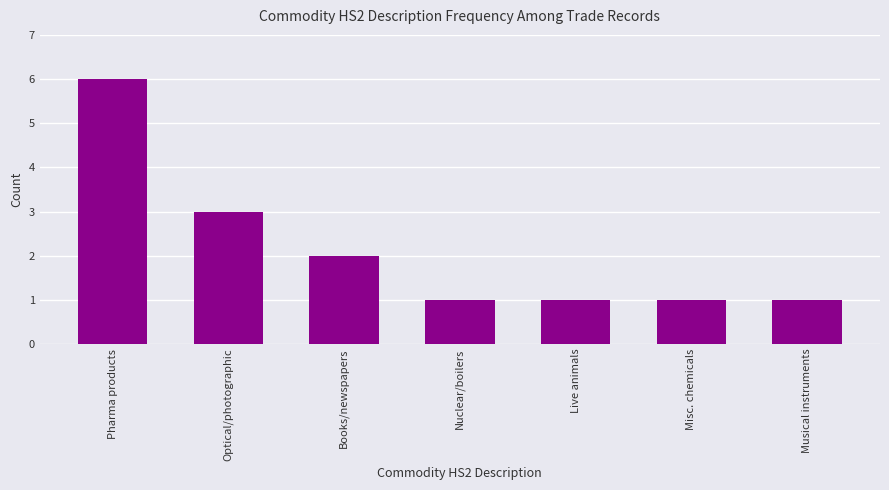

The value at Books/newspapers is 2. True or false?

True